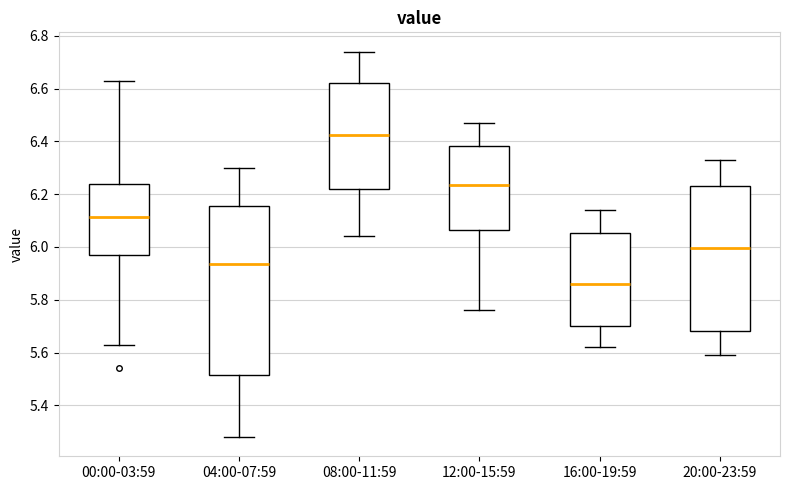

Which box's median line is the lowest?

16:00-19:59